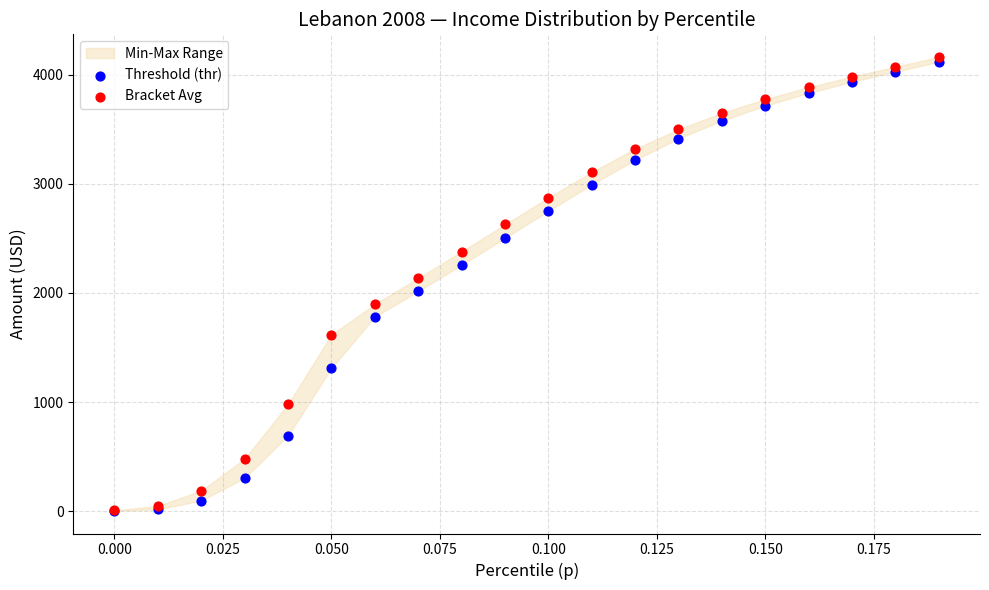

Which series has the largest Y range (max minus min)?

Bracket Avg